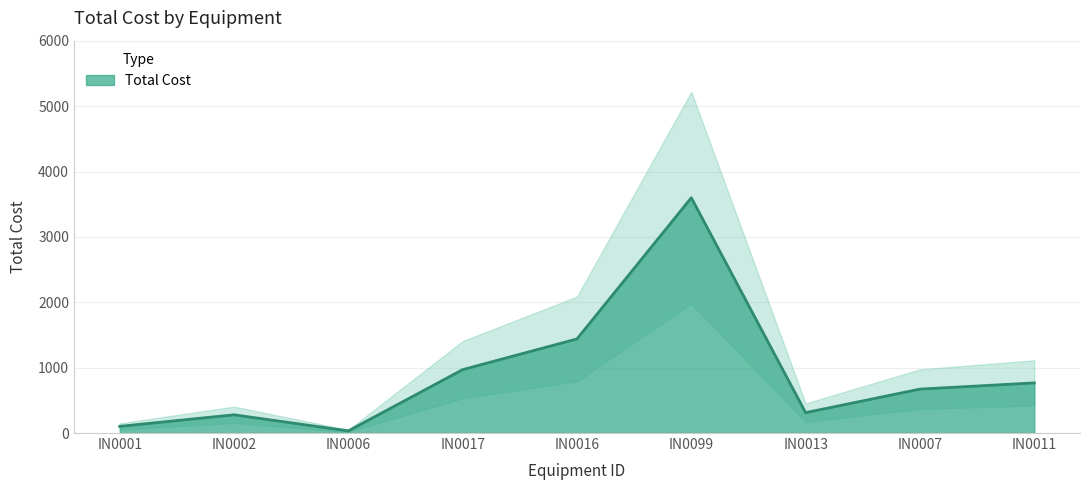

How many points are lower than both their immediate neighbors (excluding endpoints)?

2